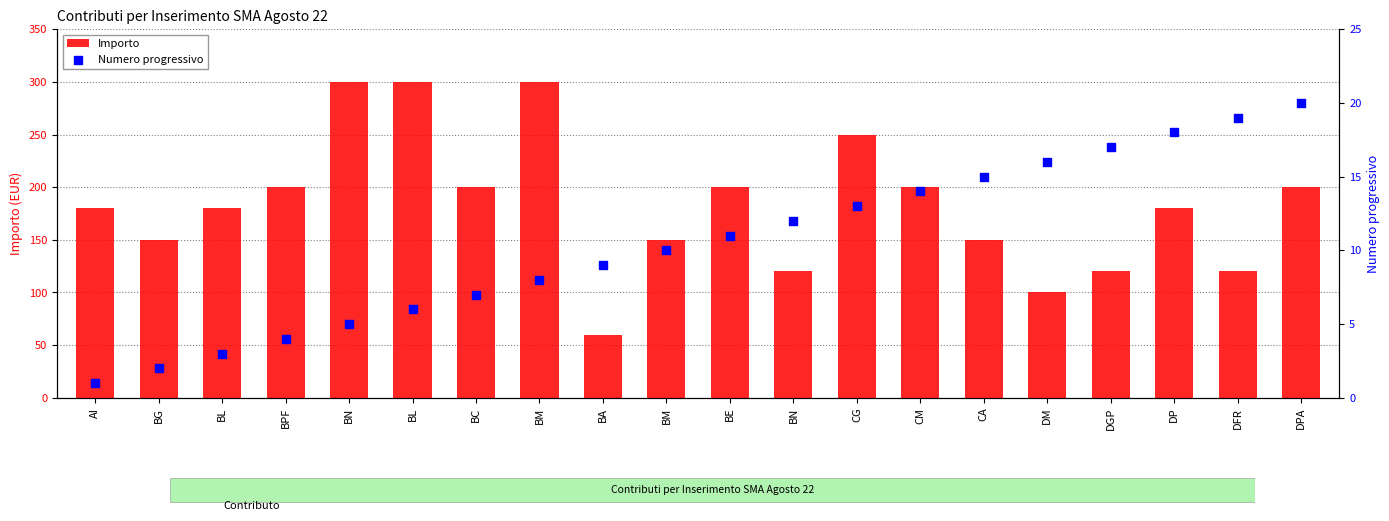

Which series has the widest spread of Y values?

Importo